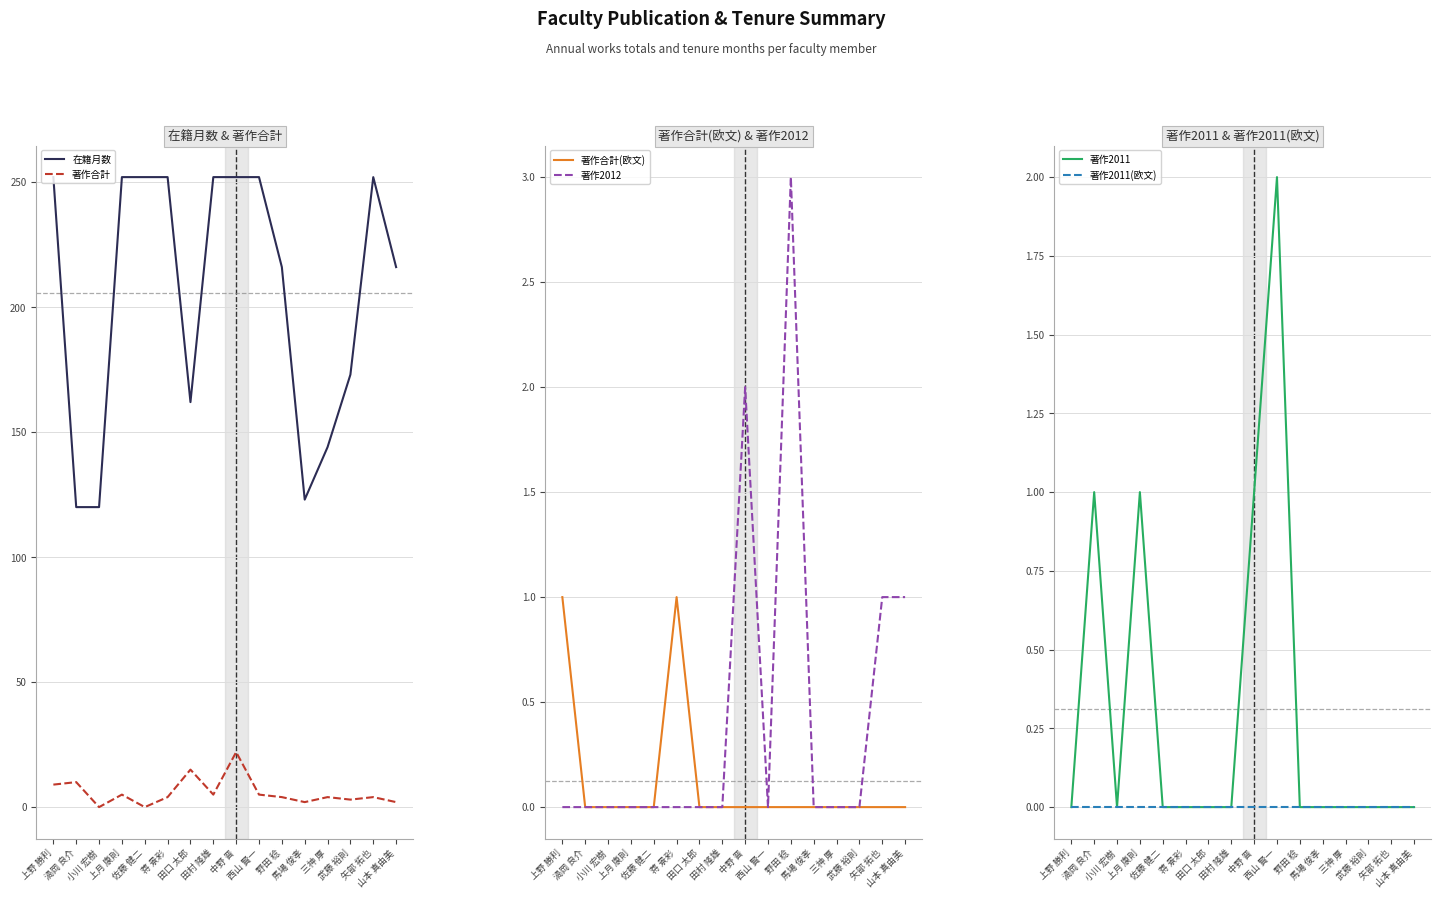

True or false: 在籍月数 and 著作2011(欧文) cross at least once.

False